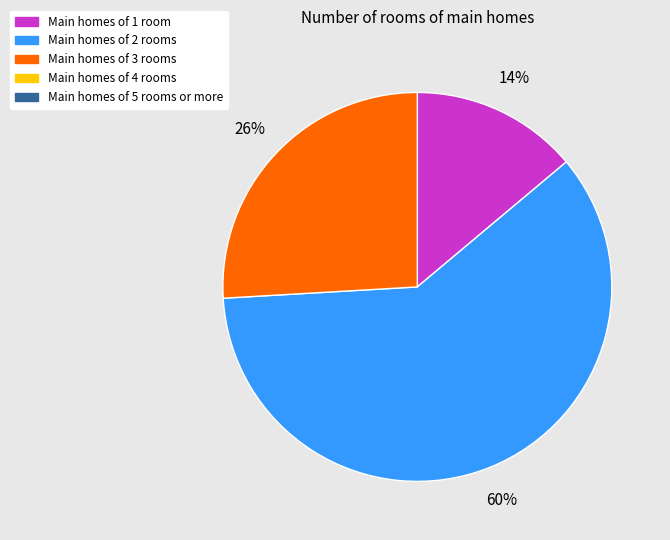

Does any single category account for the majority?

Yes